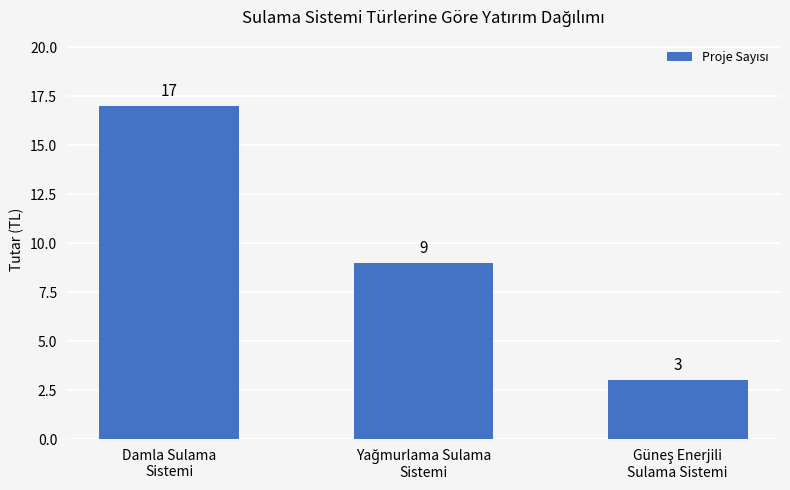

What is the smallest value displayed?

3